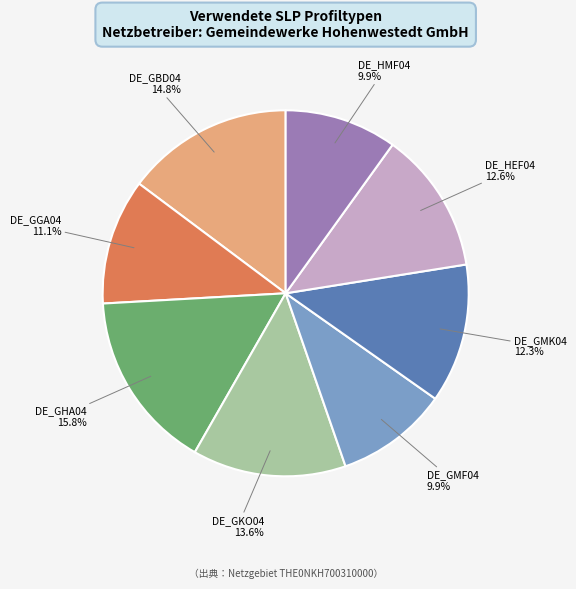

Which slice is the largest?

DE_GHA04